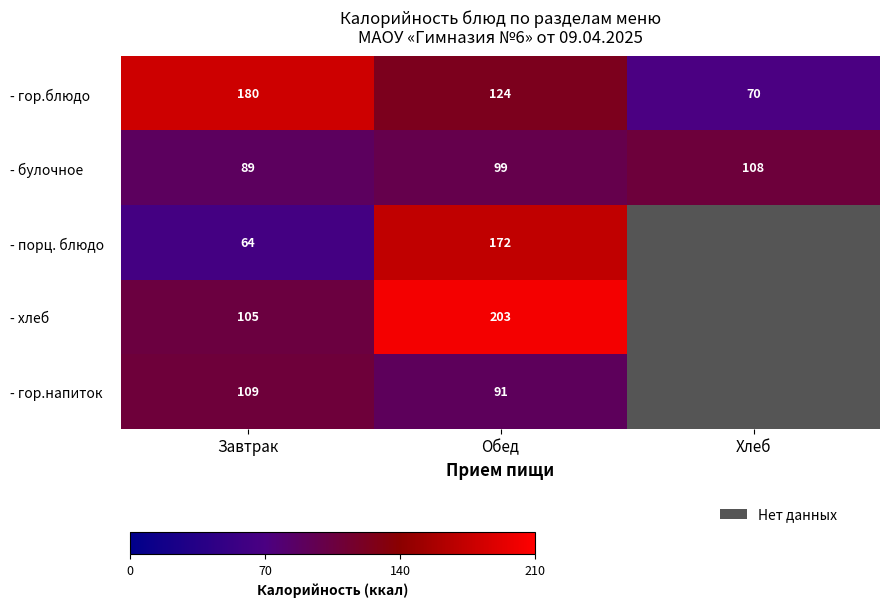

What is the maximum value for - булочное?

108.0